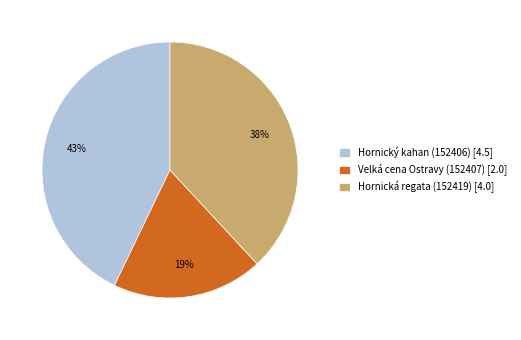

To the nearest percent, what portion does Velká cena Ostravy (152407) represent?

19%